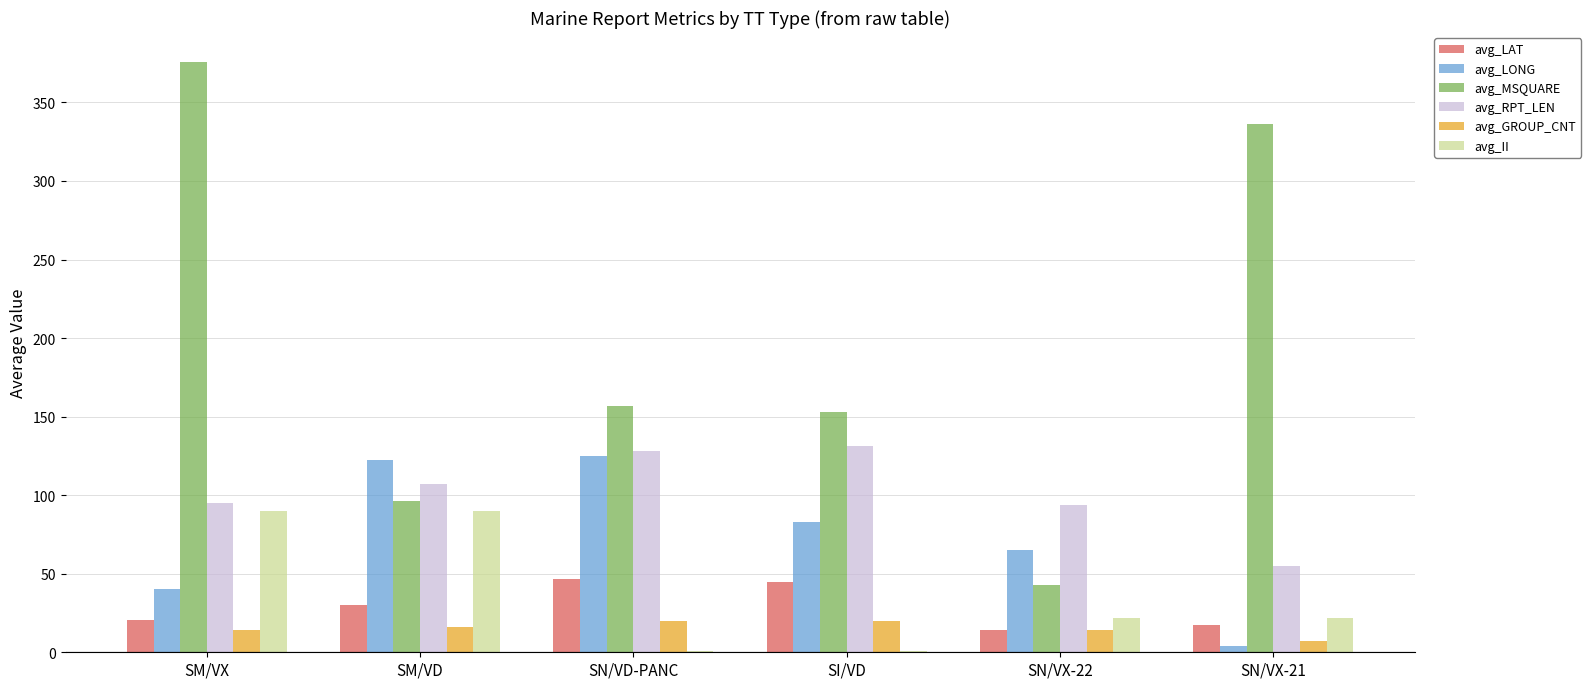

Count the number of categories in the chart.

6